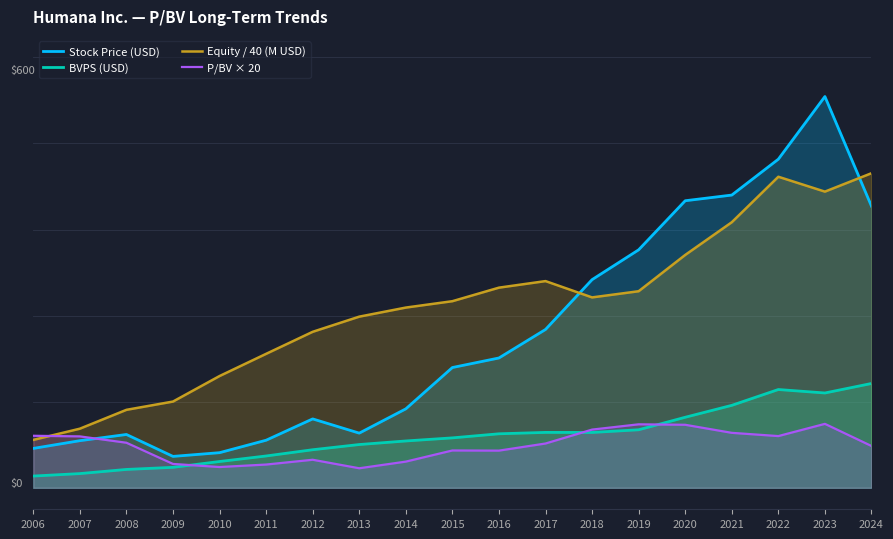

At which label does P/BV × 20 first exceed 57?

2006